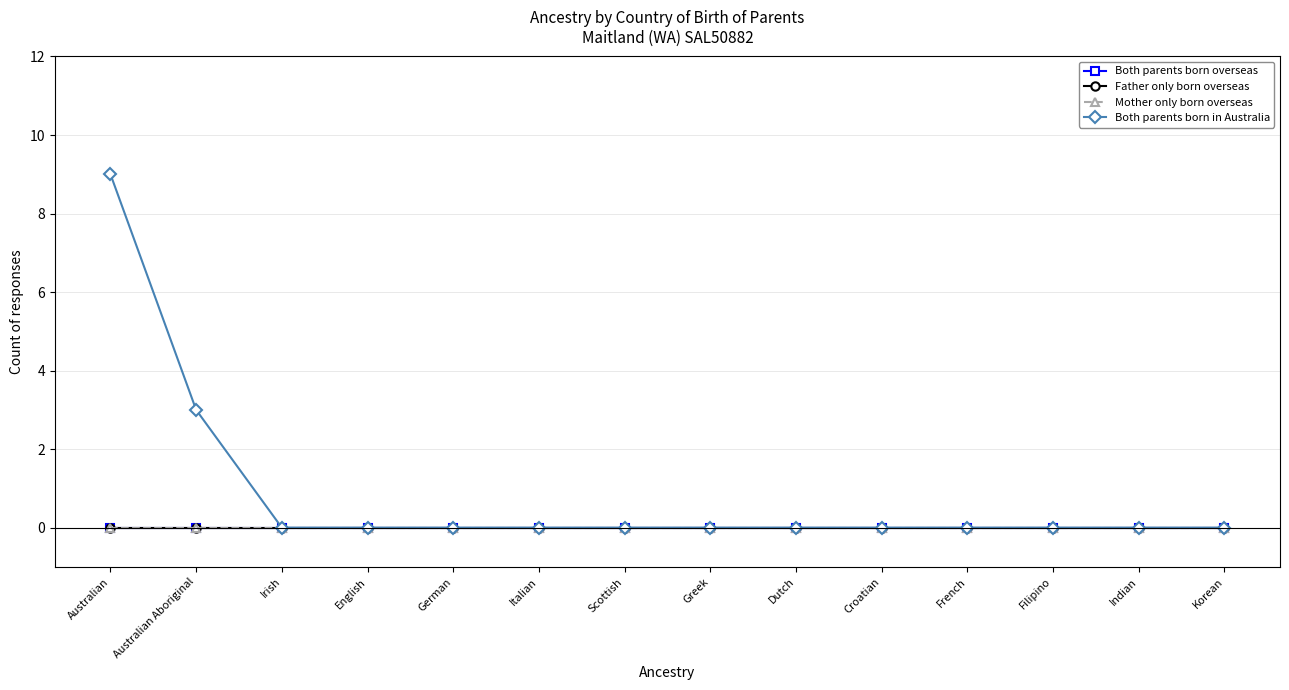

At how many categories does at least one series exceed 7?

1